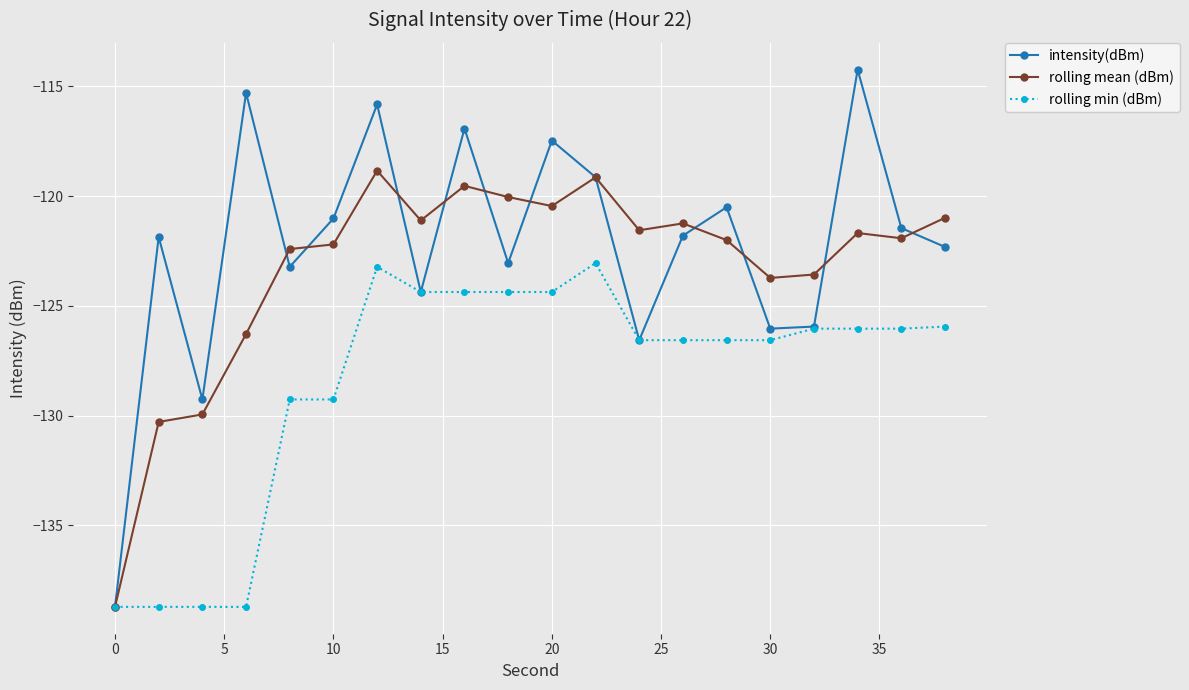

Rank the series by their maximum value, from highest to lowest.

intensity(dBm), rolling mean (dBm), rolling min (dBm)